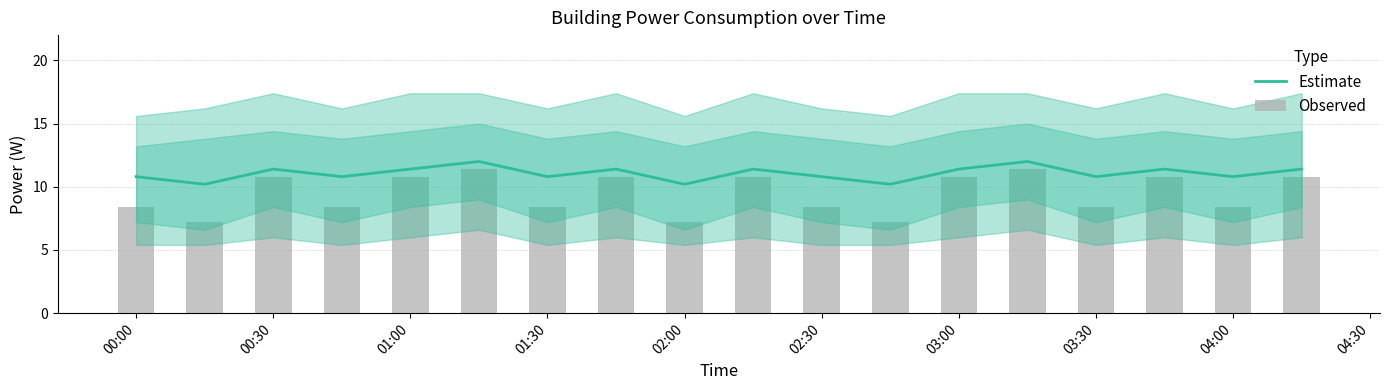

How many series are shown in this chart?

2